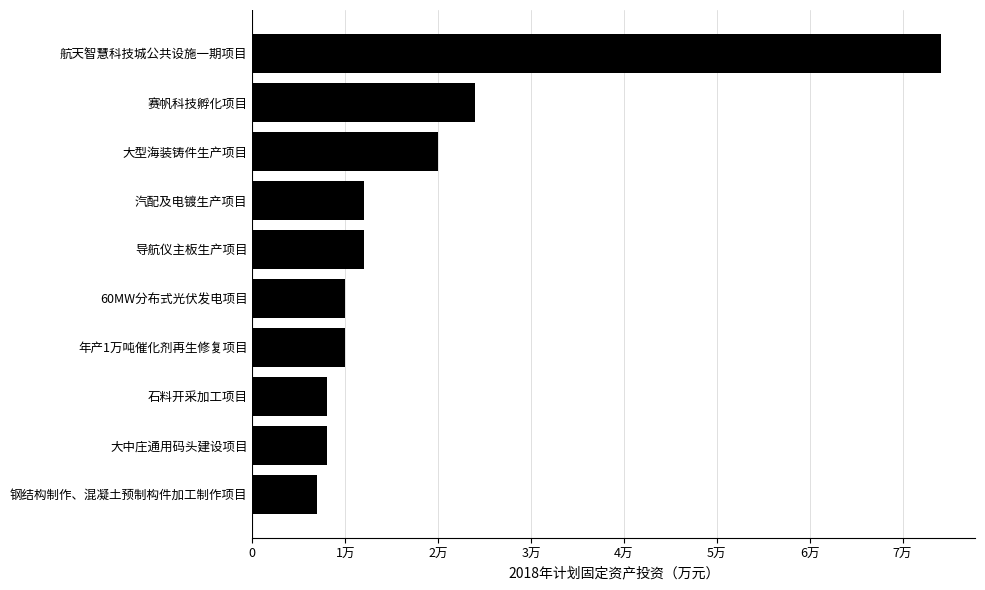

Are the bars horizontal?

Yes